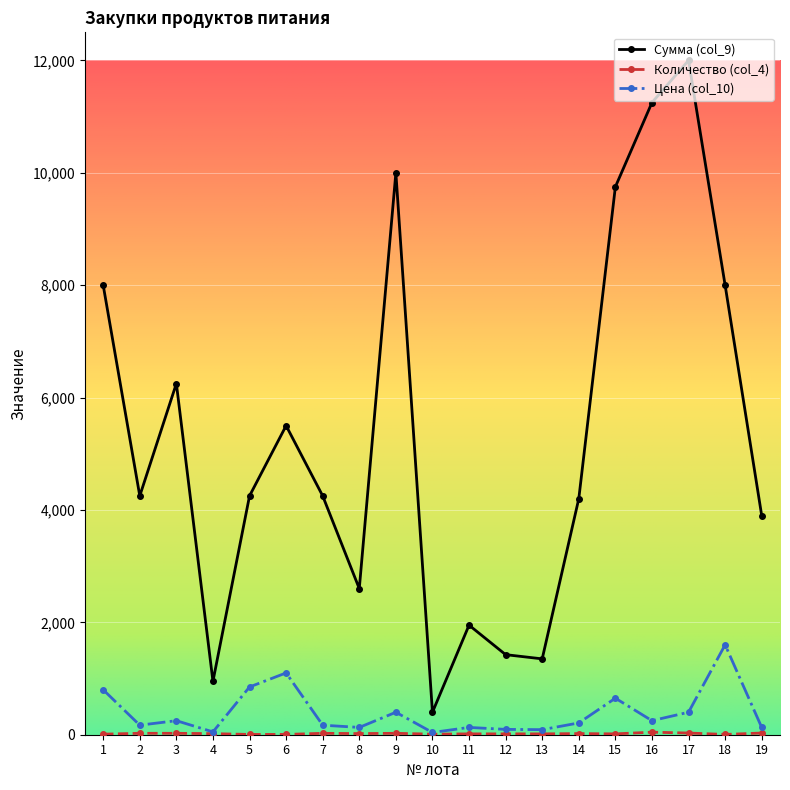

Which series has the largest total across all categories?

Сумма (col_9)